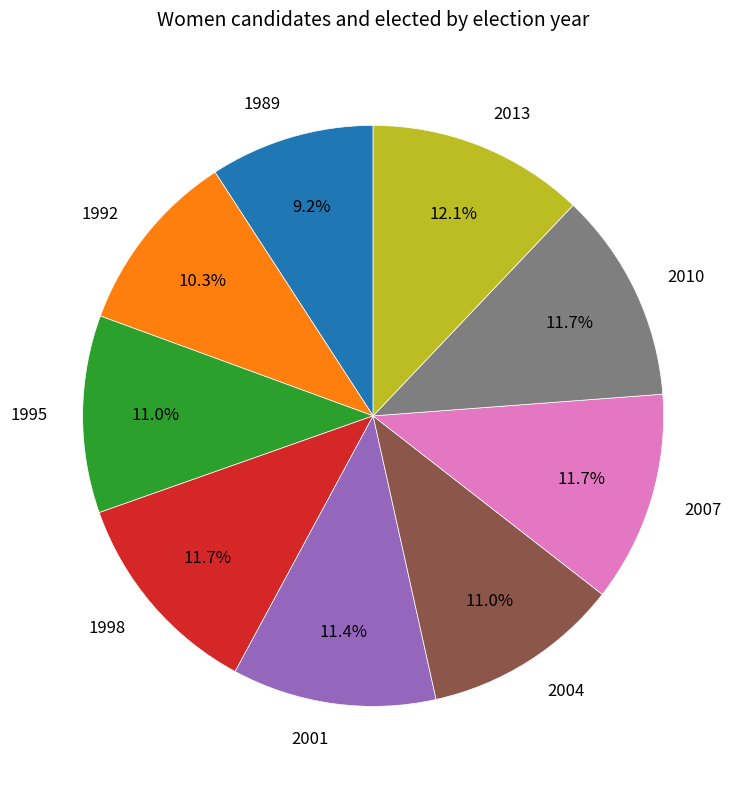

How many slices are in this pie chart?

9